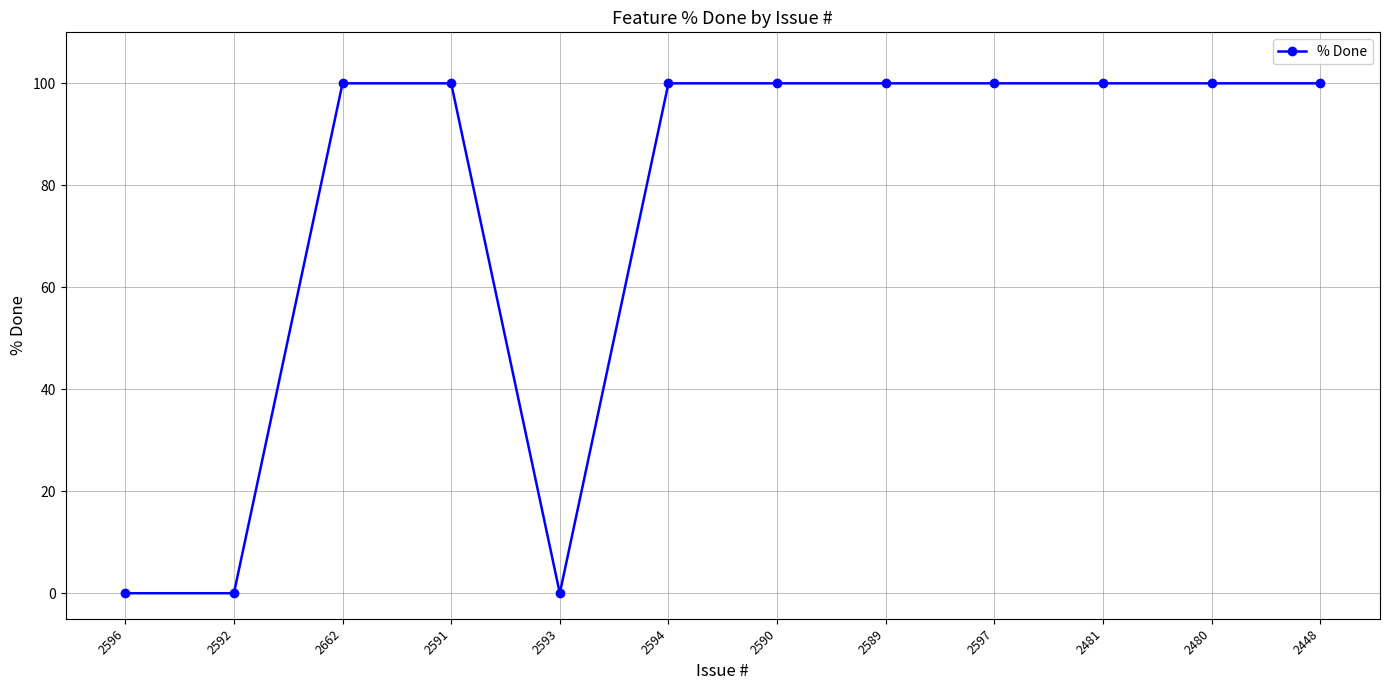

What is the change in value from 2593 to 2594?

+100